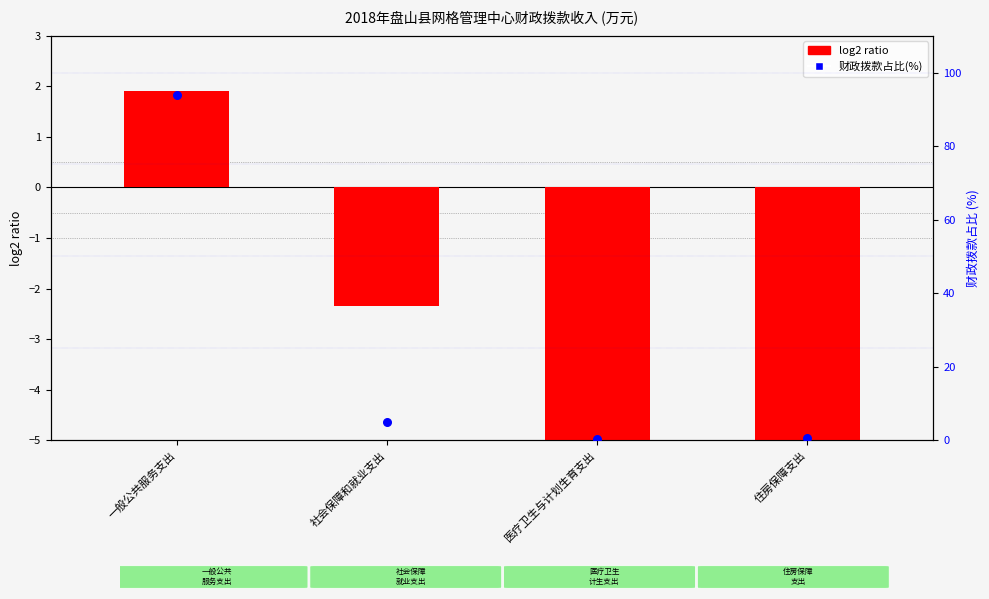

Which series has the largest Y range (max minus min)?

财政拨款占比(%)